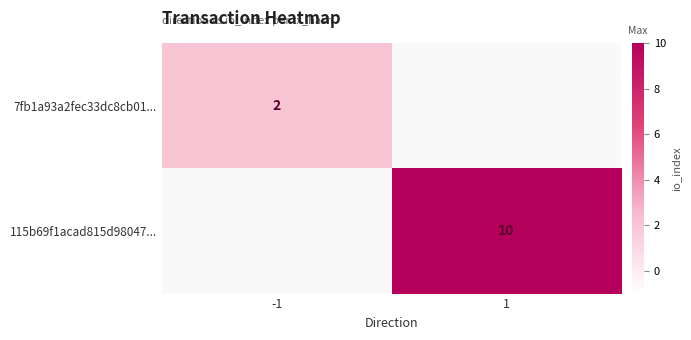

Which has a higher value, -1 or 1?

1